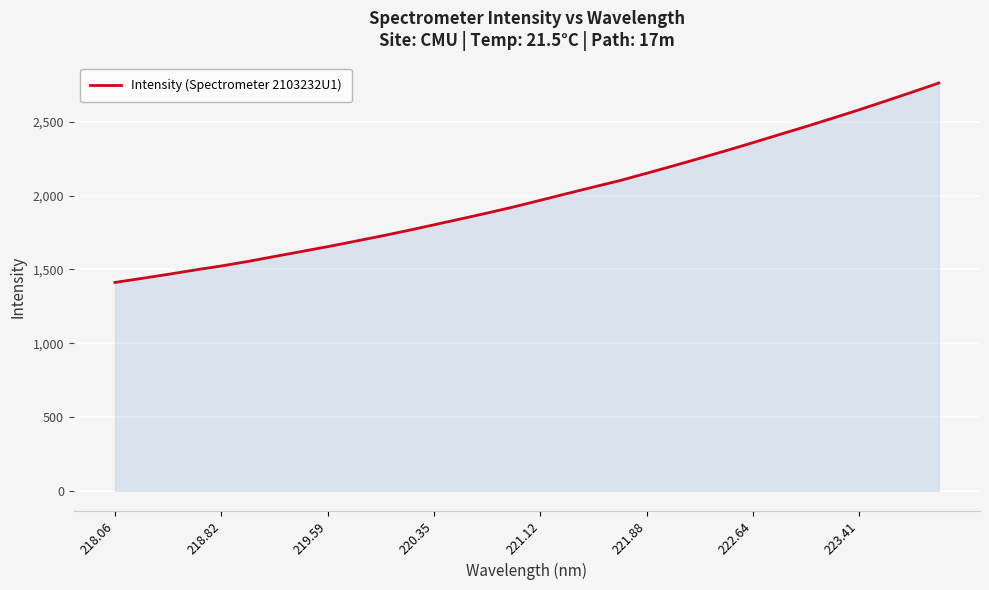

What is the smallest value displayed?

1412.1